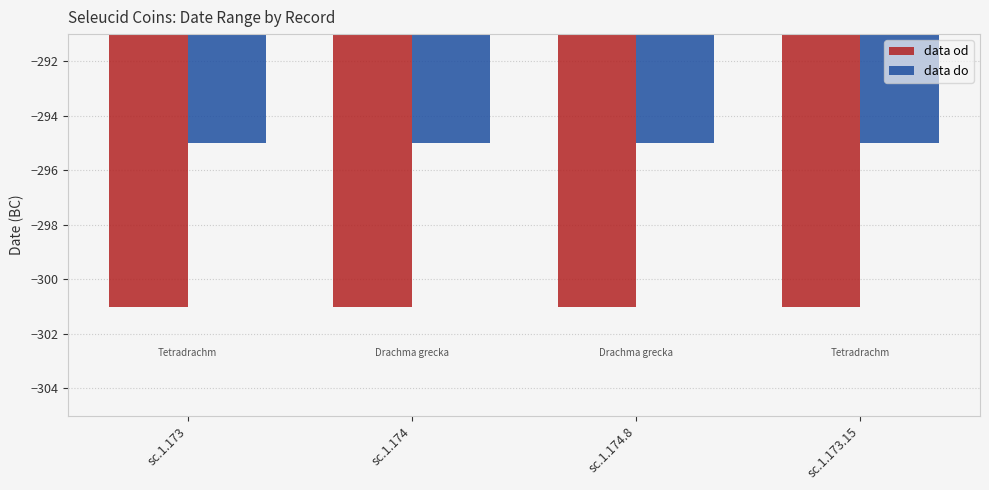

Is it true that data do equals -411 at sc.1.173.15?

False